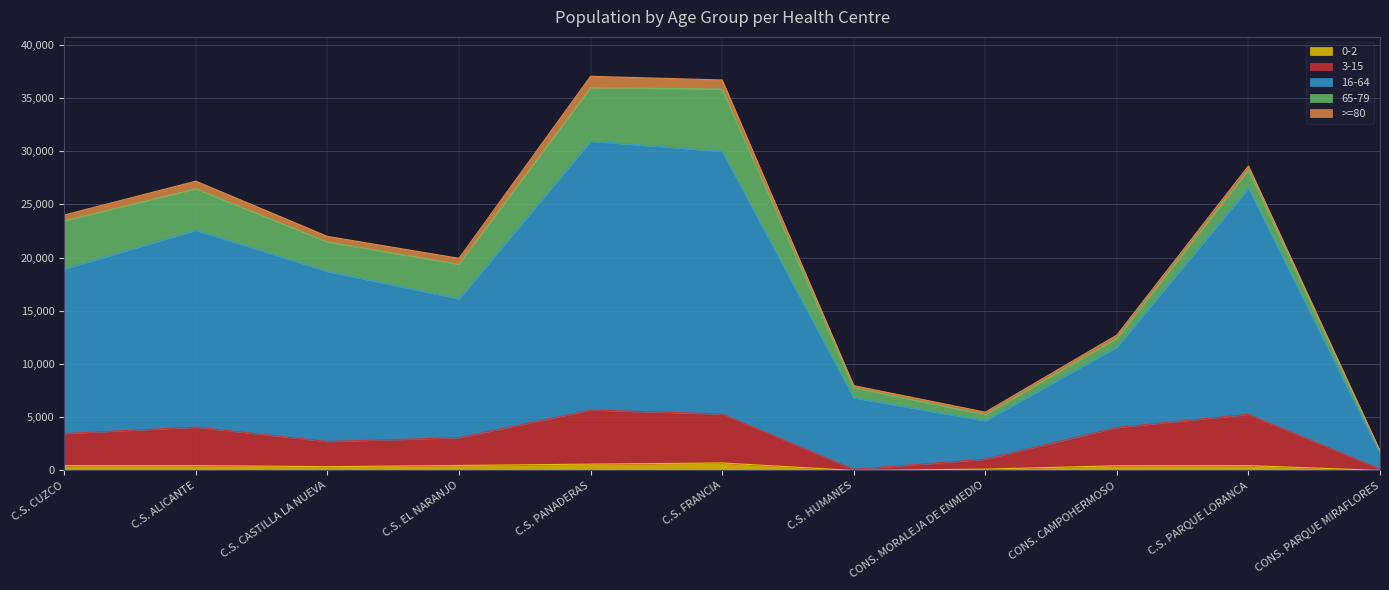

Which category has the highest value in the 16-64 series?

C.S. PANADERAS